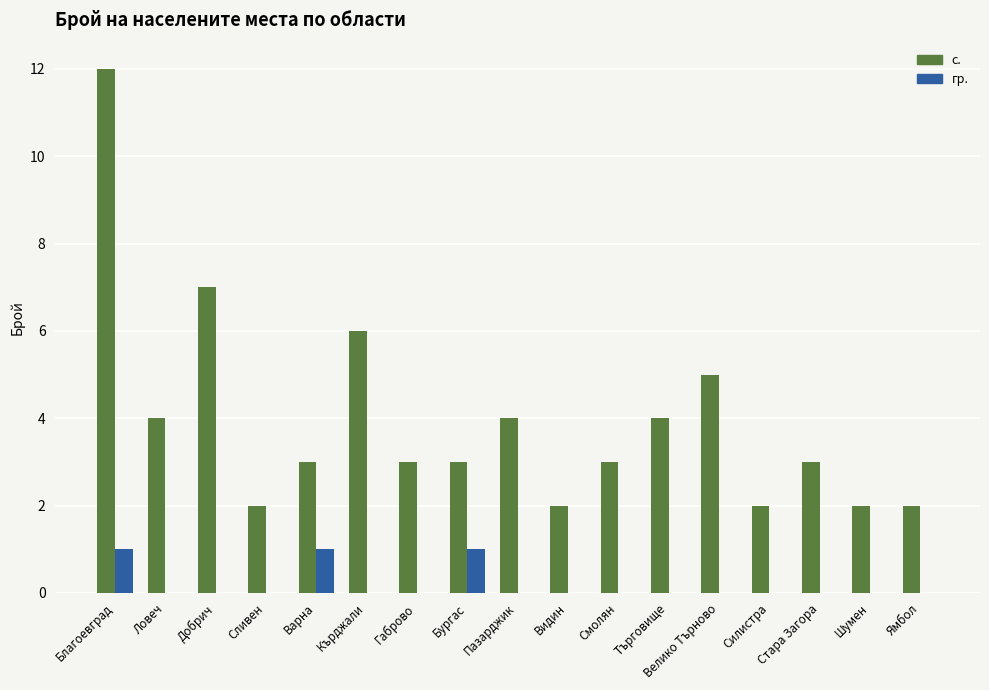

True or false: с. has a value of 4 at Стара Загора.

False